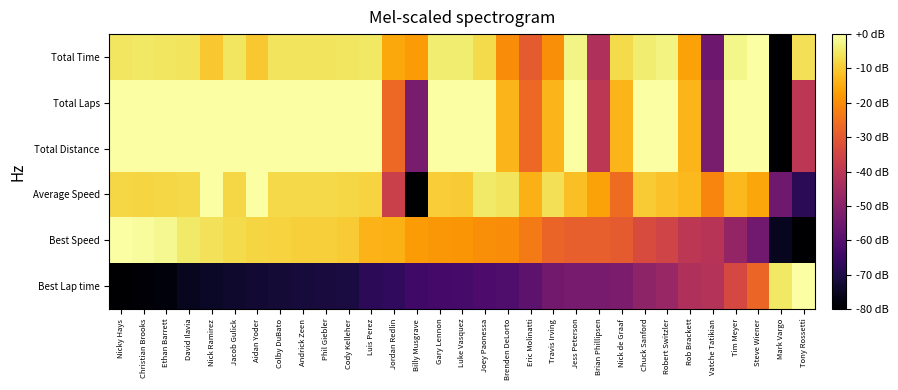

What is the difference between the highest and lowest values at Phil Giebler?

71.6